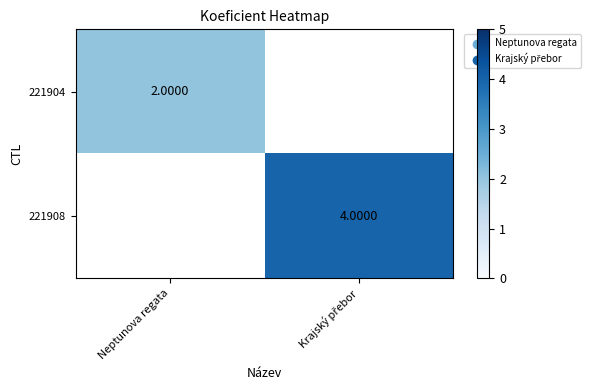

Rank the series at Neptunova regata from lowest to highest value.

221904, 221908